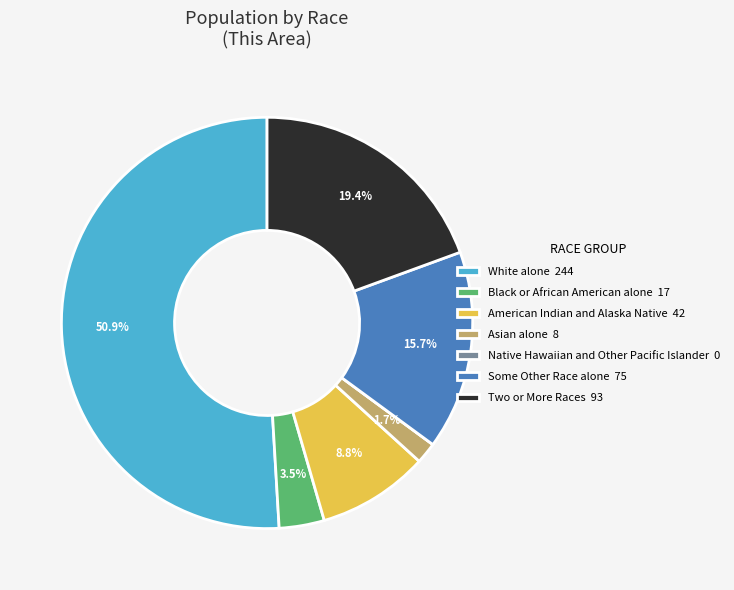

To the nearest percent, what is the average slice percentage?

14%